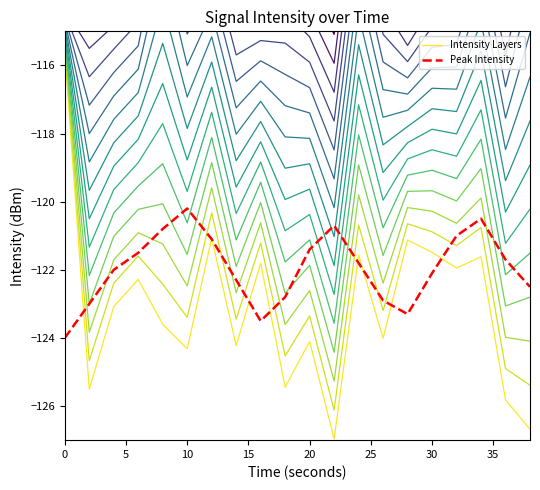

After their last crossing, which series has the higher values: Intensity Layers or Peak Intensity?

Peak Intensity